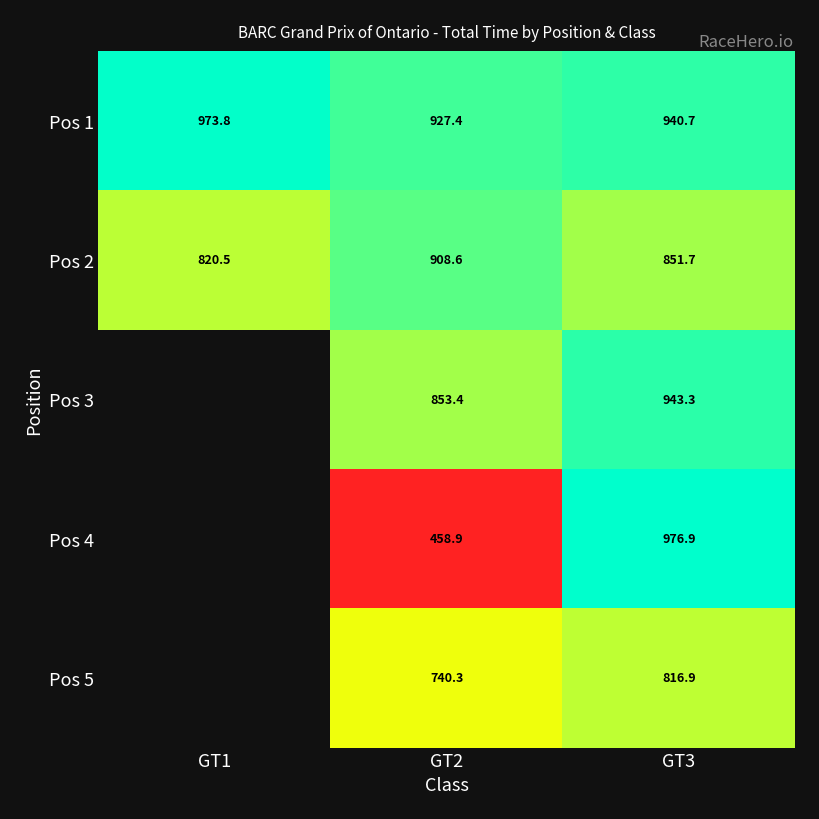

The Pos 2 series shows 908.6 at GT2. True or false?

True